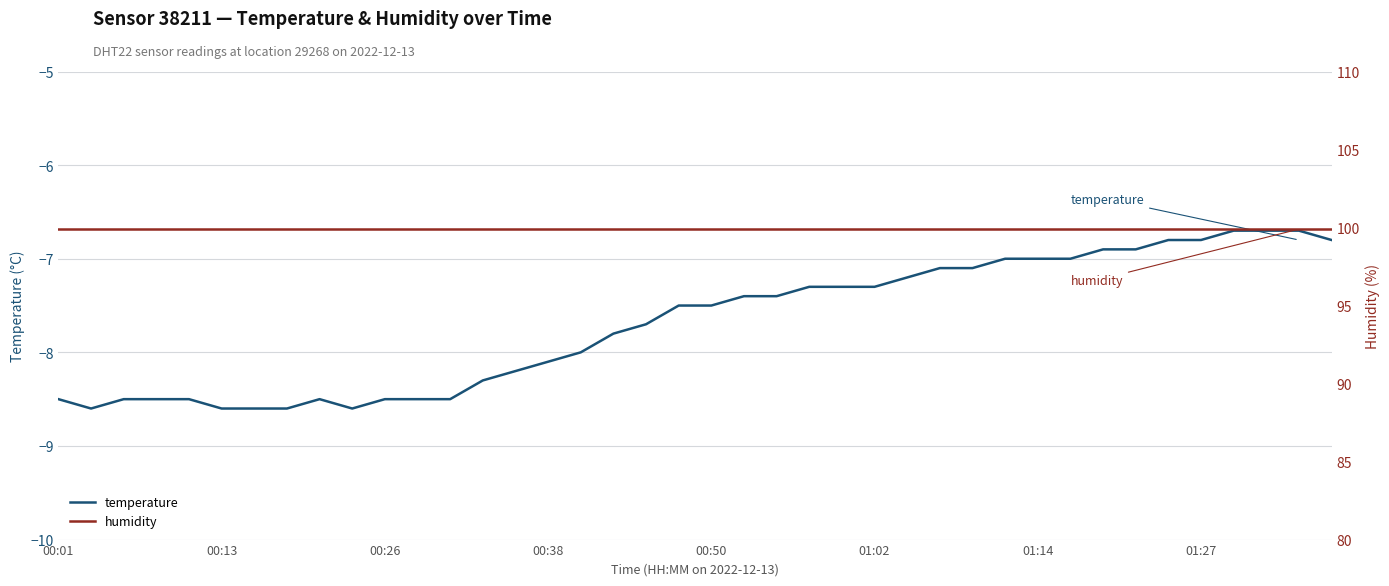

What is the maximum value for humidity?

99.9